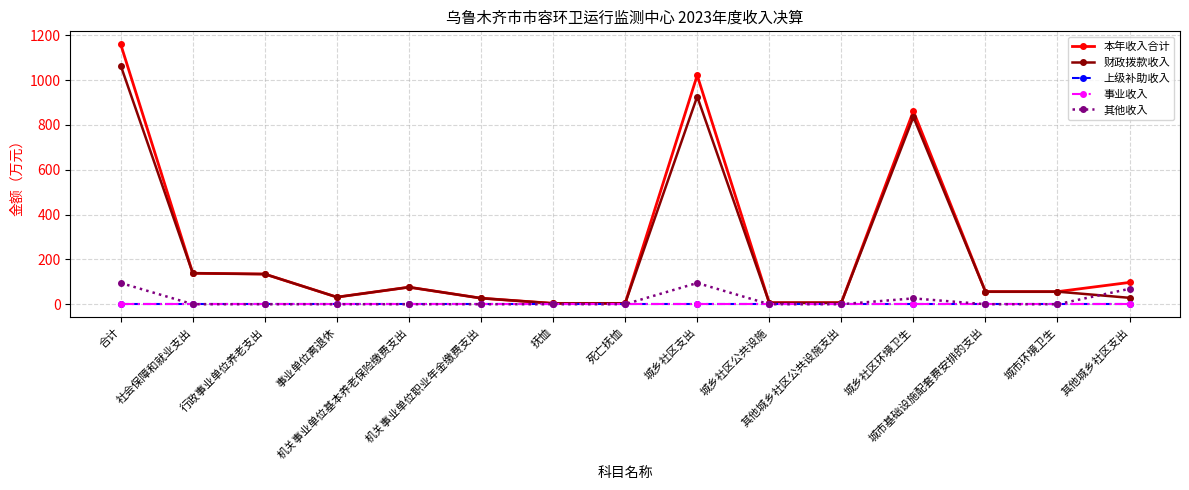

Is this an area chart (filled region under the line)?

No